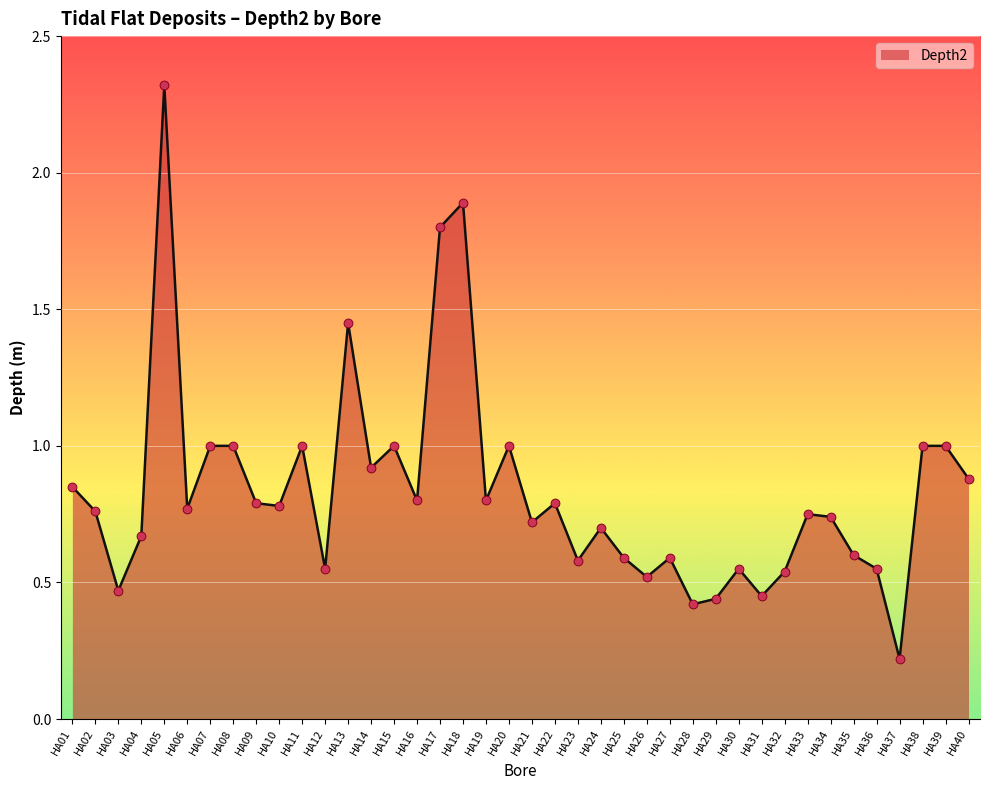

Which has a higher value, HA14 or HA24?

HA14